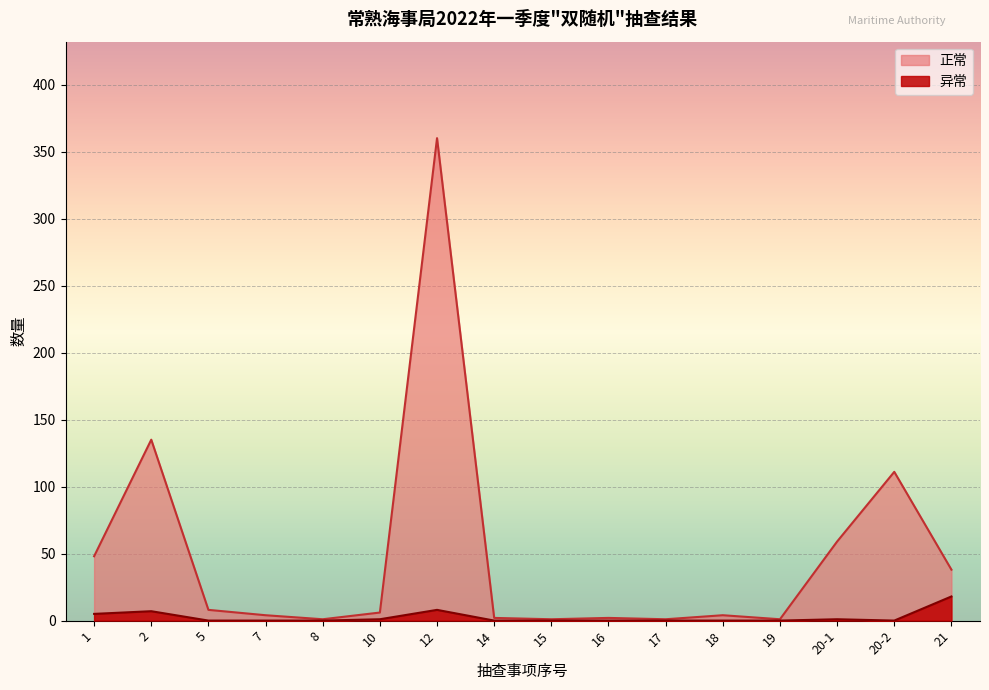

What is the value of the 正常 point at the 16th from the left?

38